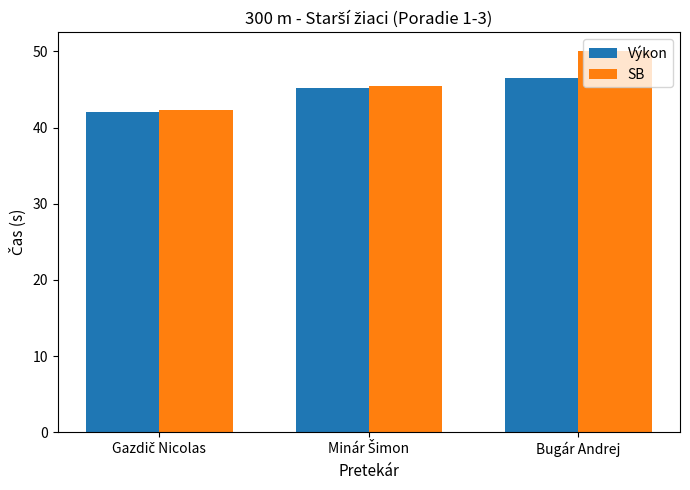

What is the difference between the maximum and second lowest values in the SB series?

4.5